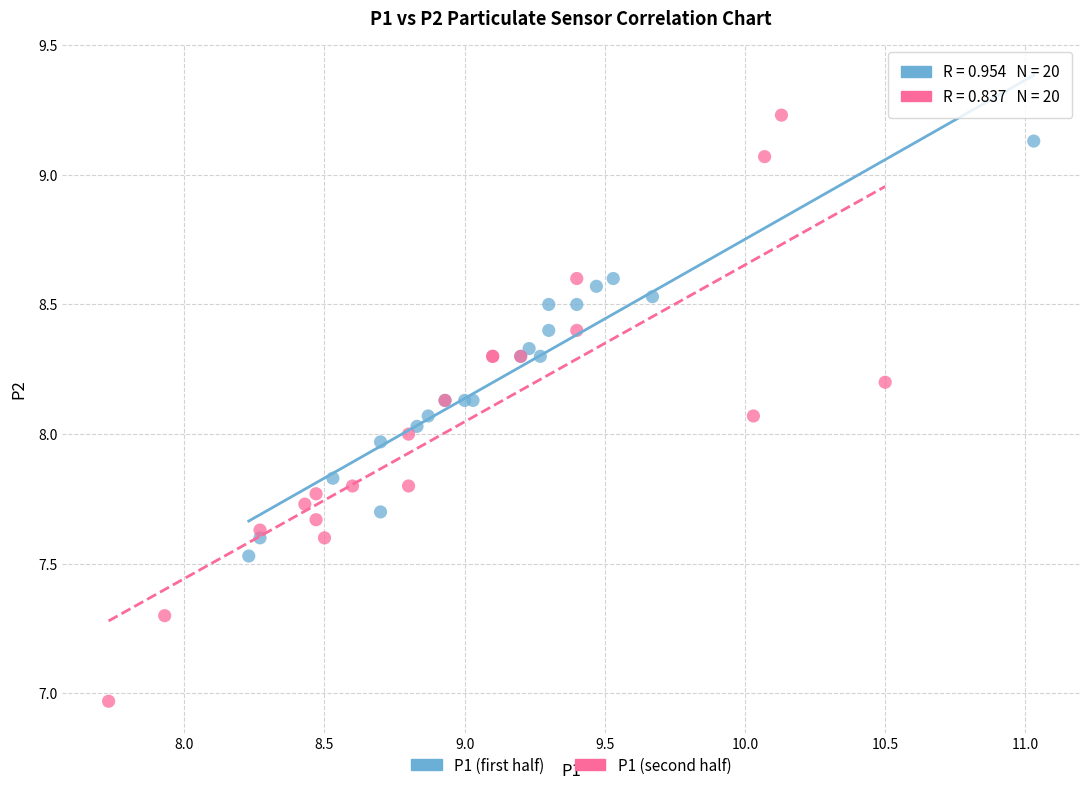

Which series has the largest Y range (max minus min)?

P1 (second half)